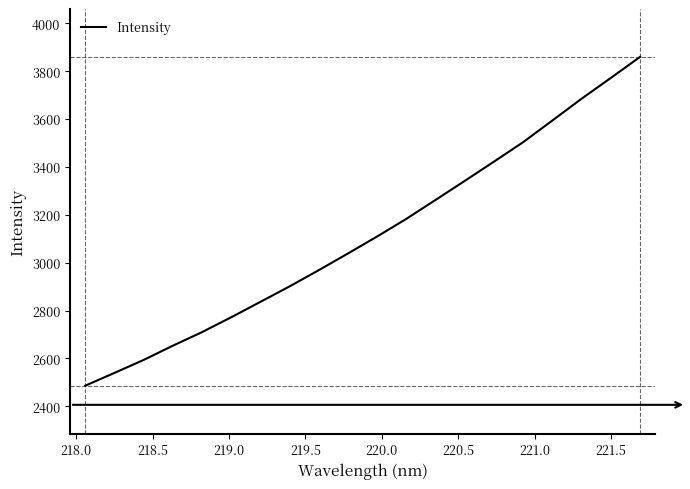

What is the greatest value displayed?

3859.6